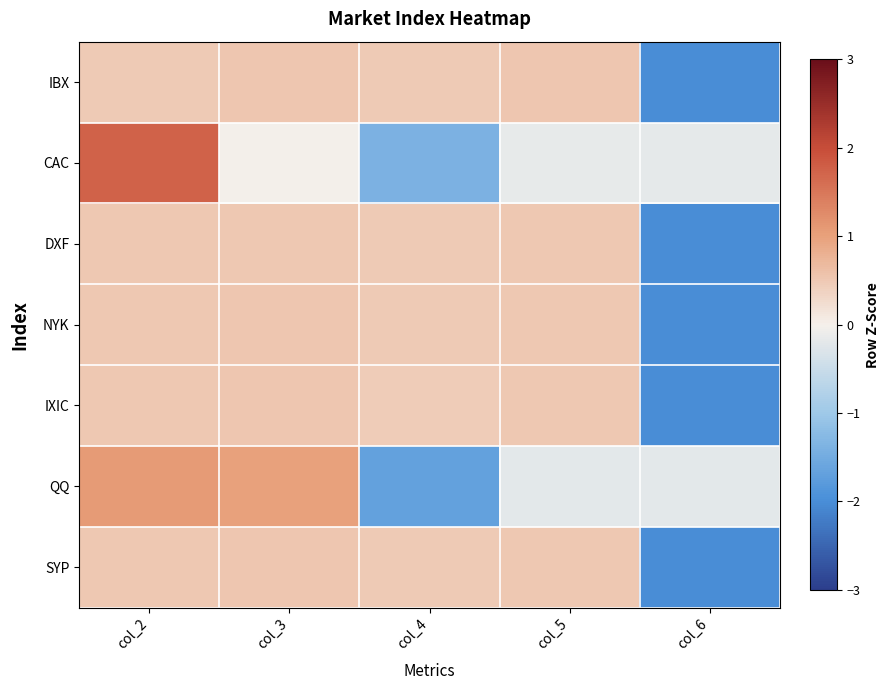

Which series changed the most between col_5 and col_6?

IBX